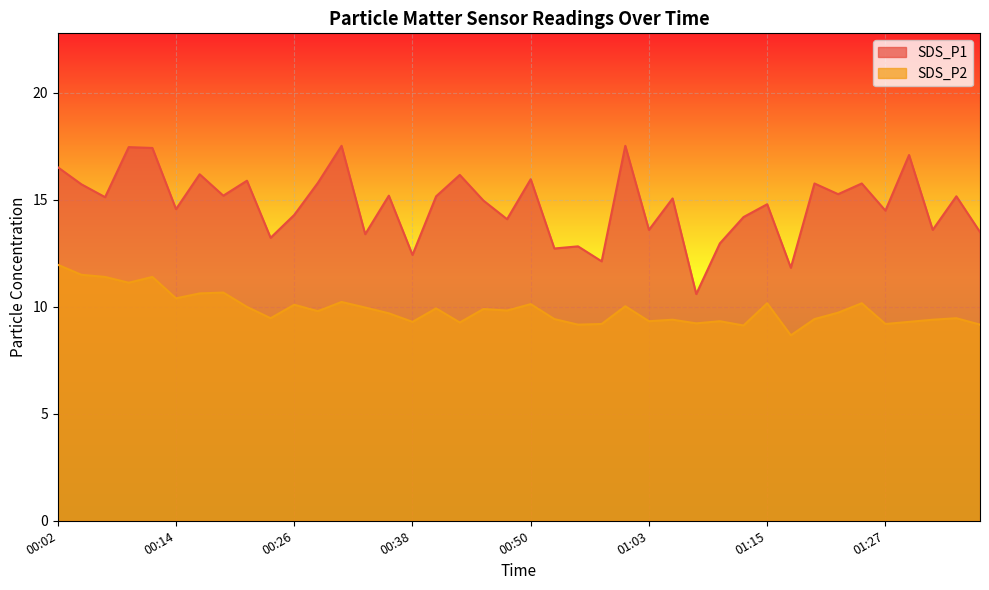

Count the number of categories in the chart.

40